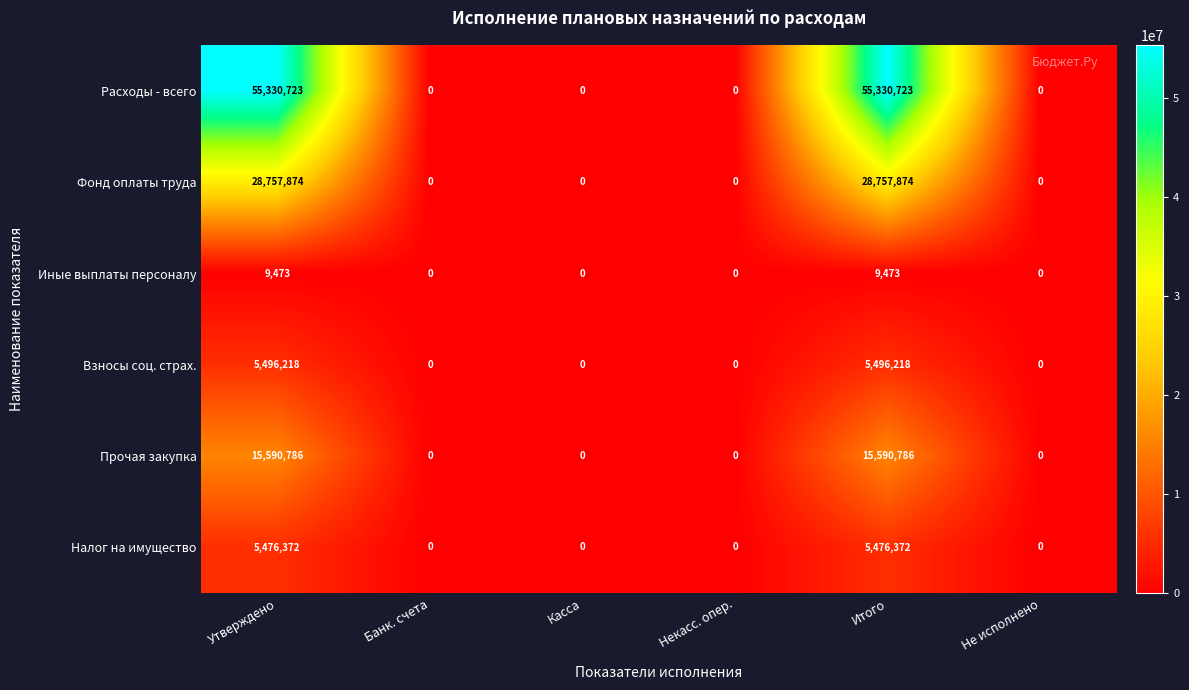

Between Некасс. опер. and Итого, which series saw the biggest shift?

Расходы - всего